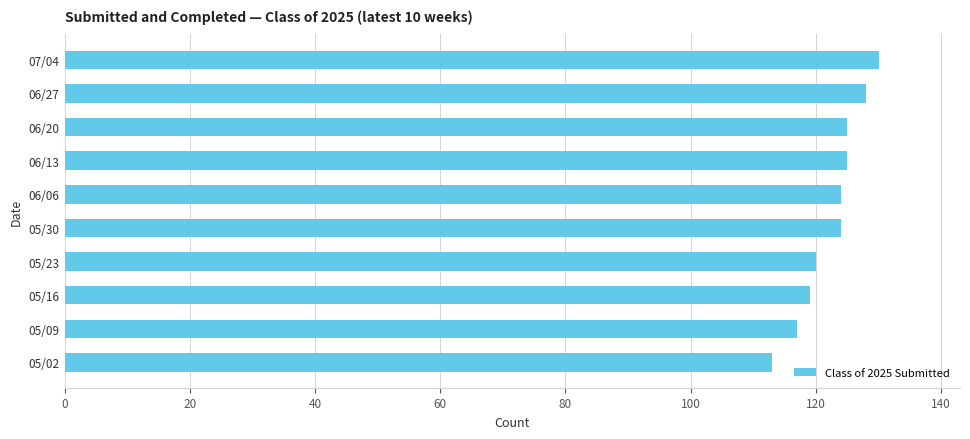

What is the label of the 9th bar from the bottom?

06/27